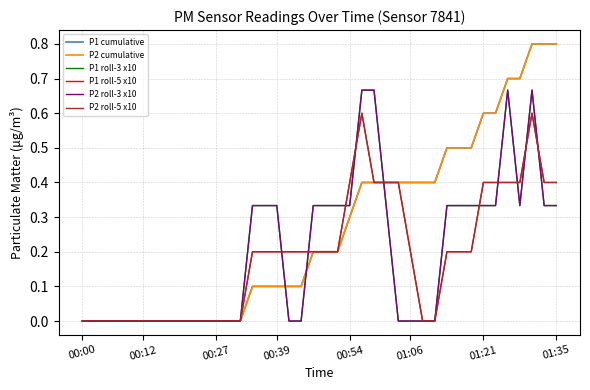

How many intersections are there between P1 roll-3 x10 and P1 roll-5 x10?

10